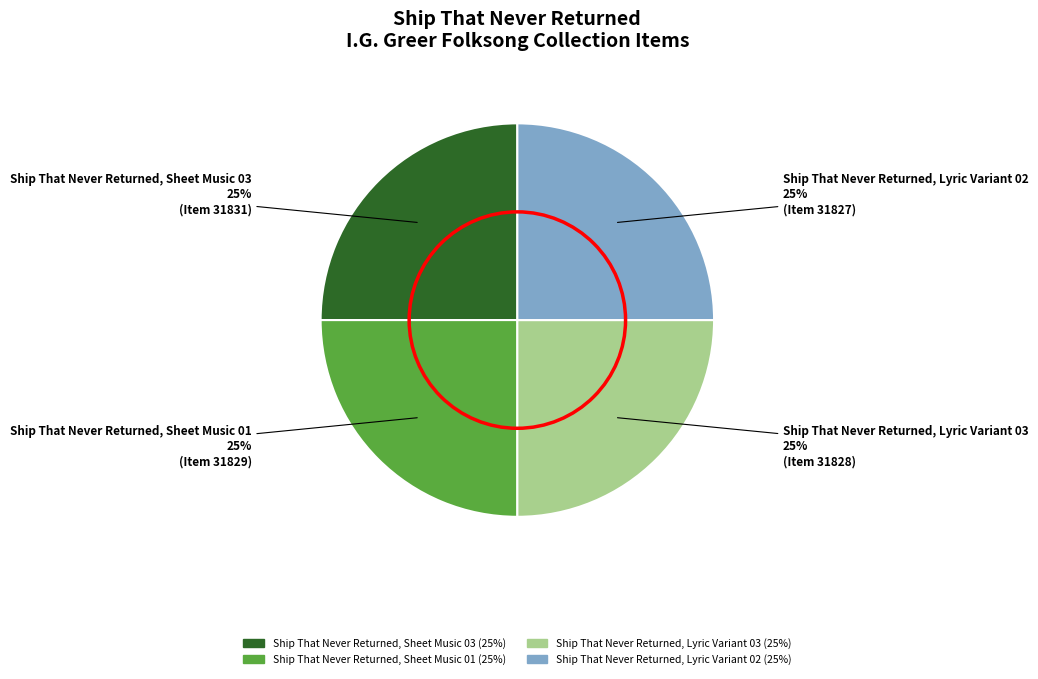

To the nearest percent, what is the combined percentage of Ship That Never Returned, Sheet Music 03 and Ship That Never Returned, Sheet Music 01?

50%